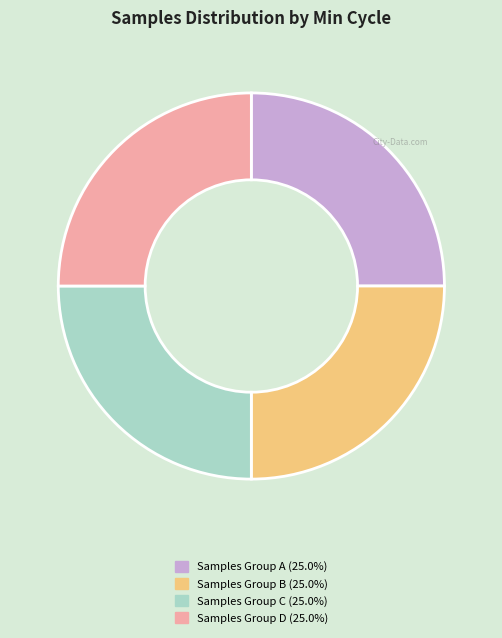

Is there a majority slice in this chart?

No